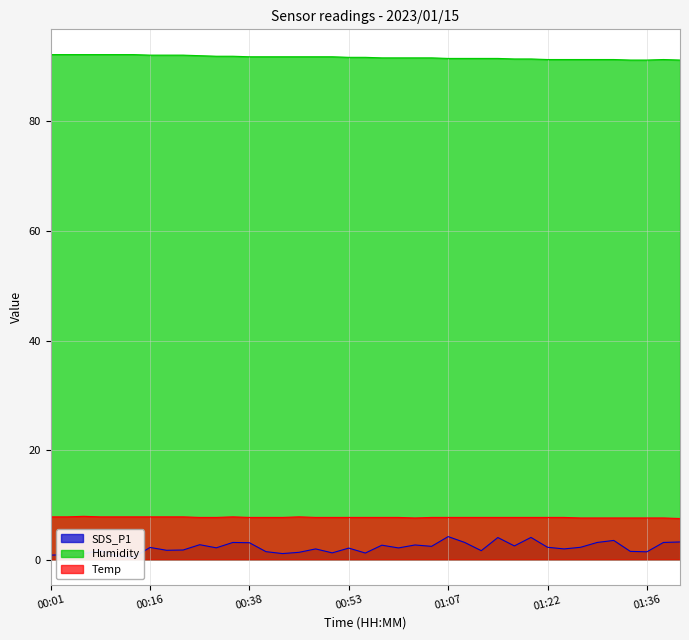

Rank the series by their maximum value, from highest to lowest.

Humidity, Temp, SDS_P1